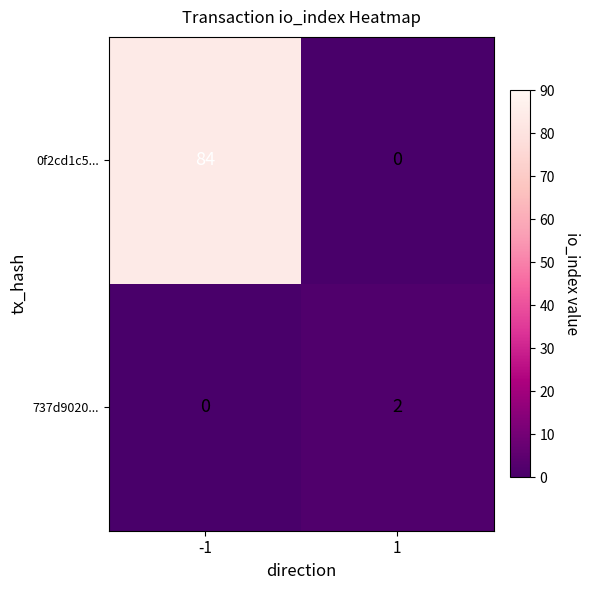

How many values in the 0f2cd1c5... series are below 84?

1